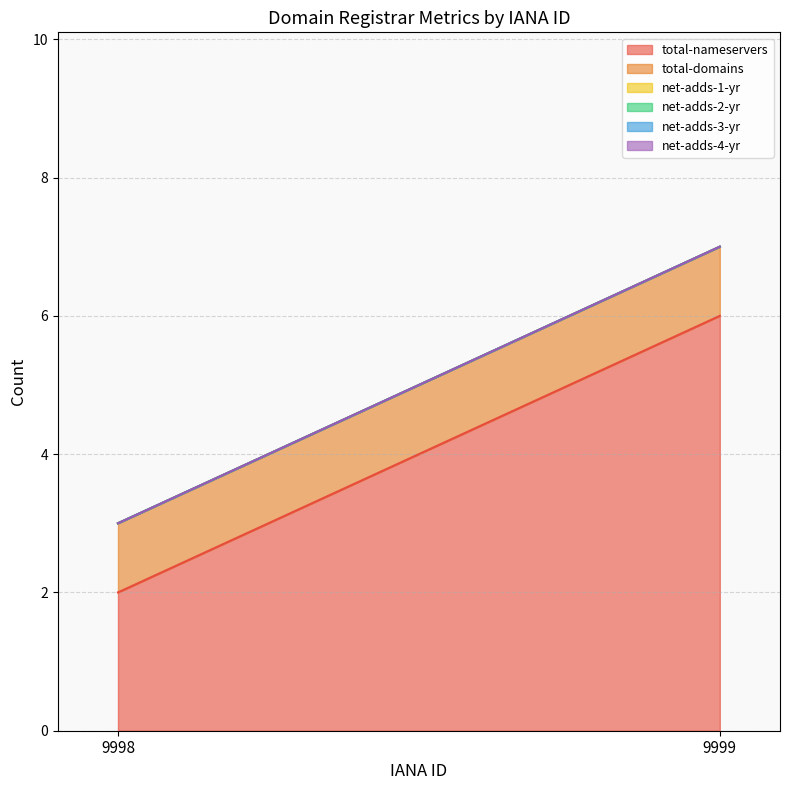

What is the greatest value displayed?

6